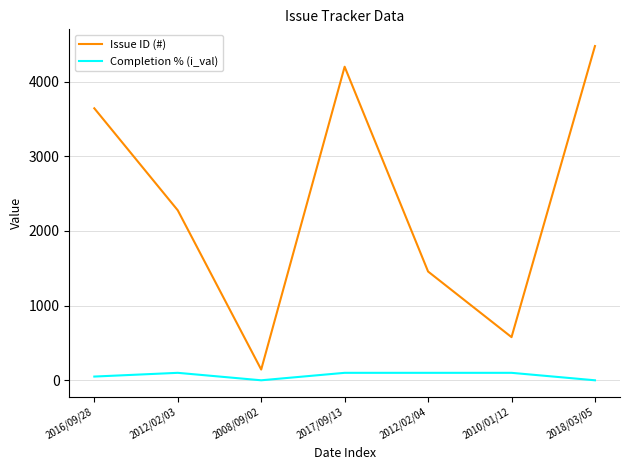

Reading left to right, extract all data points from this chart.

Issue ID (#): 2016/09/28=3643	2012/02/03=2277	2008/09/02=144	2017/09/13=4200	2012/02/04=1457	2010/01/12=578	2018/03/05=4477
Completion % (i_val): 2016/09/28=50	2012/02/03=100	2008/09/02=0	2017/09/13=100	2012/02/04=100	2010/01/12=100	2018/03/05=0